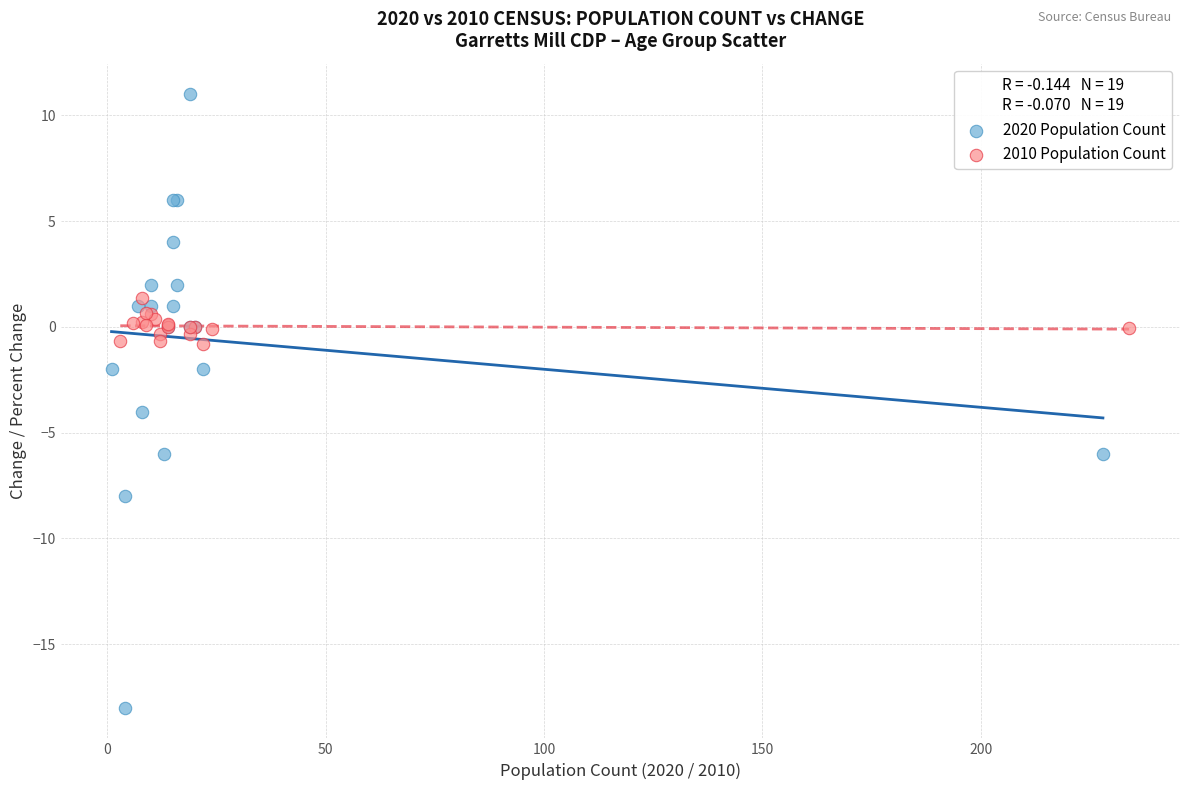

Which series has the widest spread of Y values?

2020 Population Count